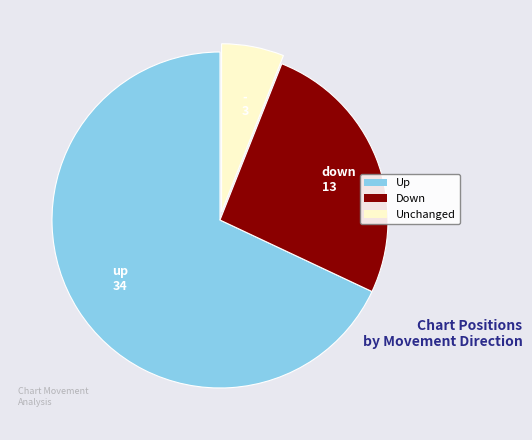

True or false: - accounts for 19% of the total.

False